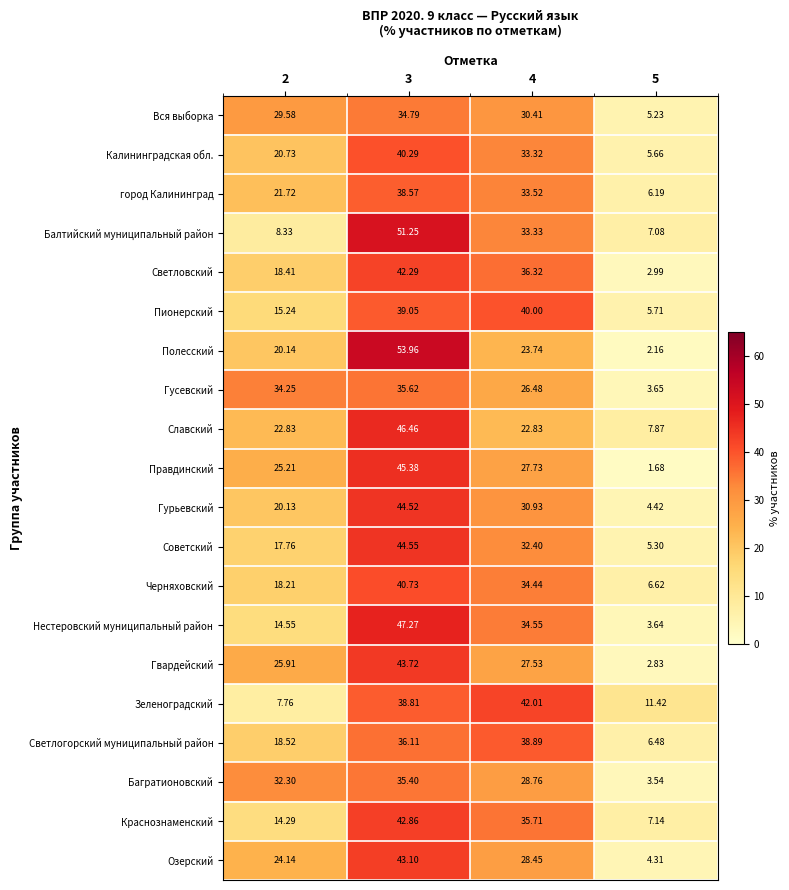

List the series in order of their peak value, lowest first.

Вся выборка, Багратионовский, Гусевский, город Калининград, Светлогорский муниципальный район, Пионерский, Калининградская обл., Черняховский, Зеленоградский, Светловский, Краснознаменский, Озерский, Гвардейский, Гурьевский, Советский, Правдинский, Славский, Нестеровский муниципальный район, Балтийский муниципальный район, Полесский